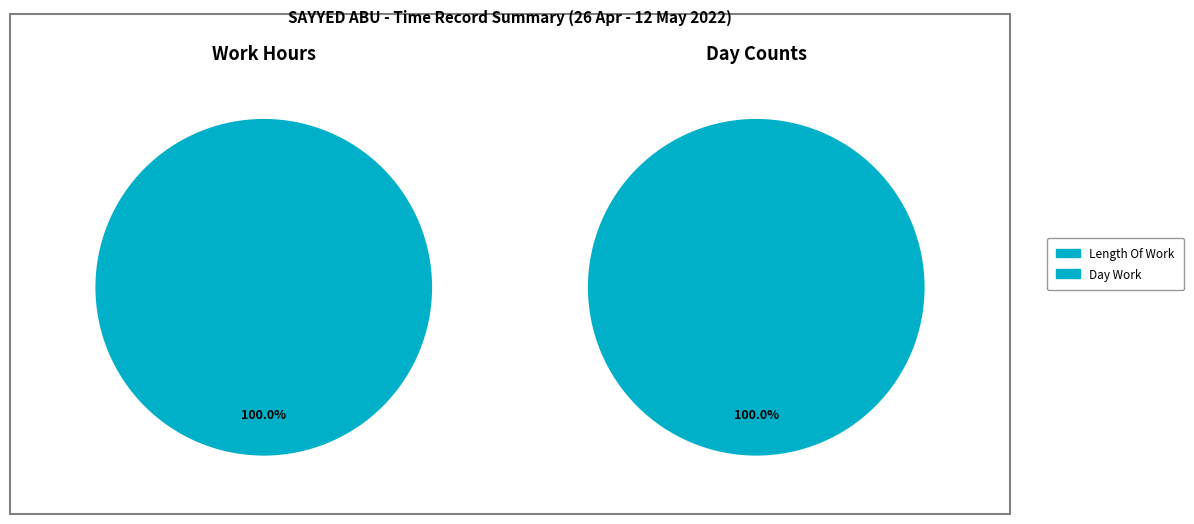

True or false: Over Time 1.5 accounts for 8% of the total.

False